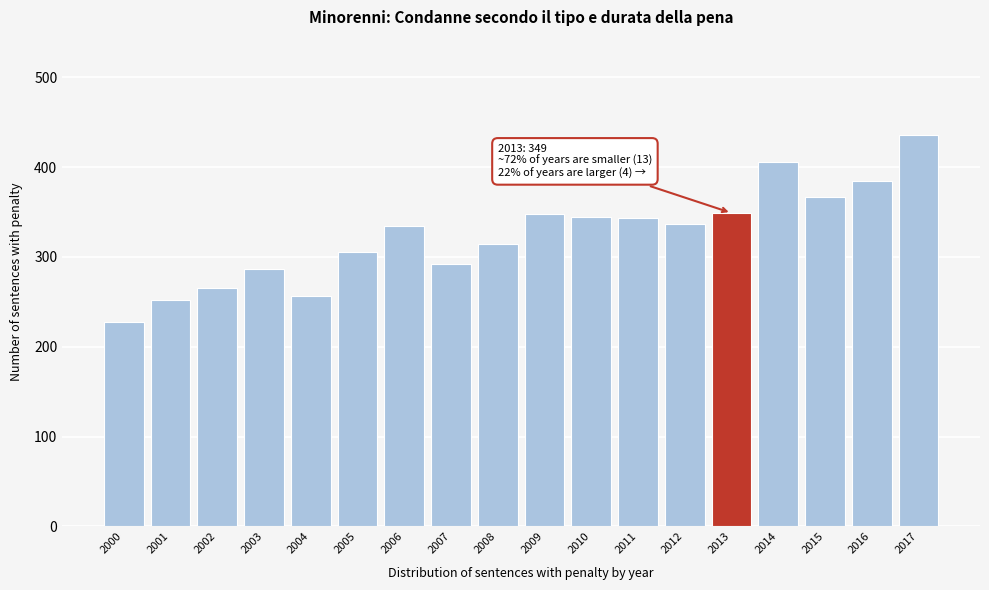

What is the value of the 8th bar from the left?

292